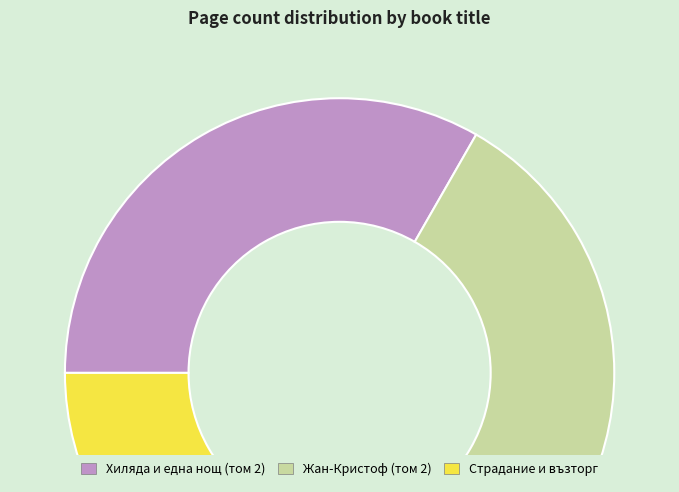

What is the ratio of the value at Страдание и възторг to the value at Жан-Кристоф (том 2)?

1.0